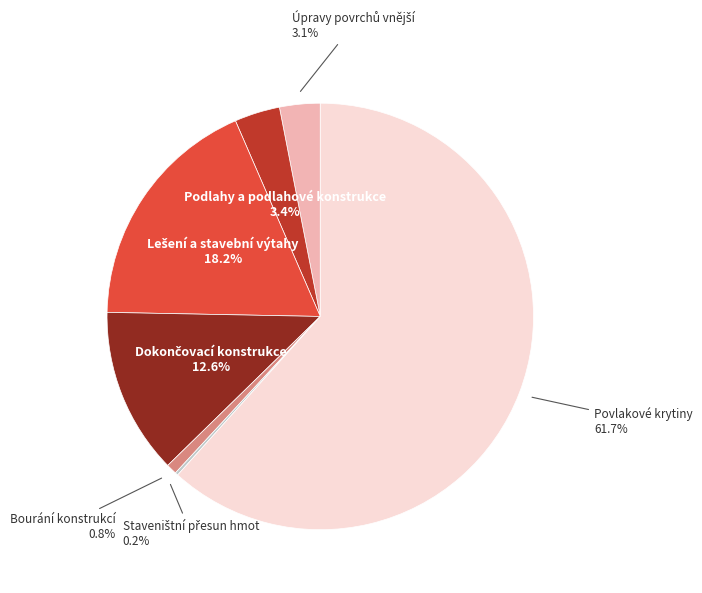

Is there a majority slice in this chart?

Yes